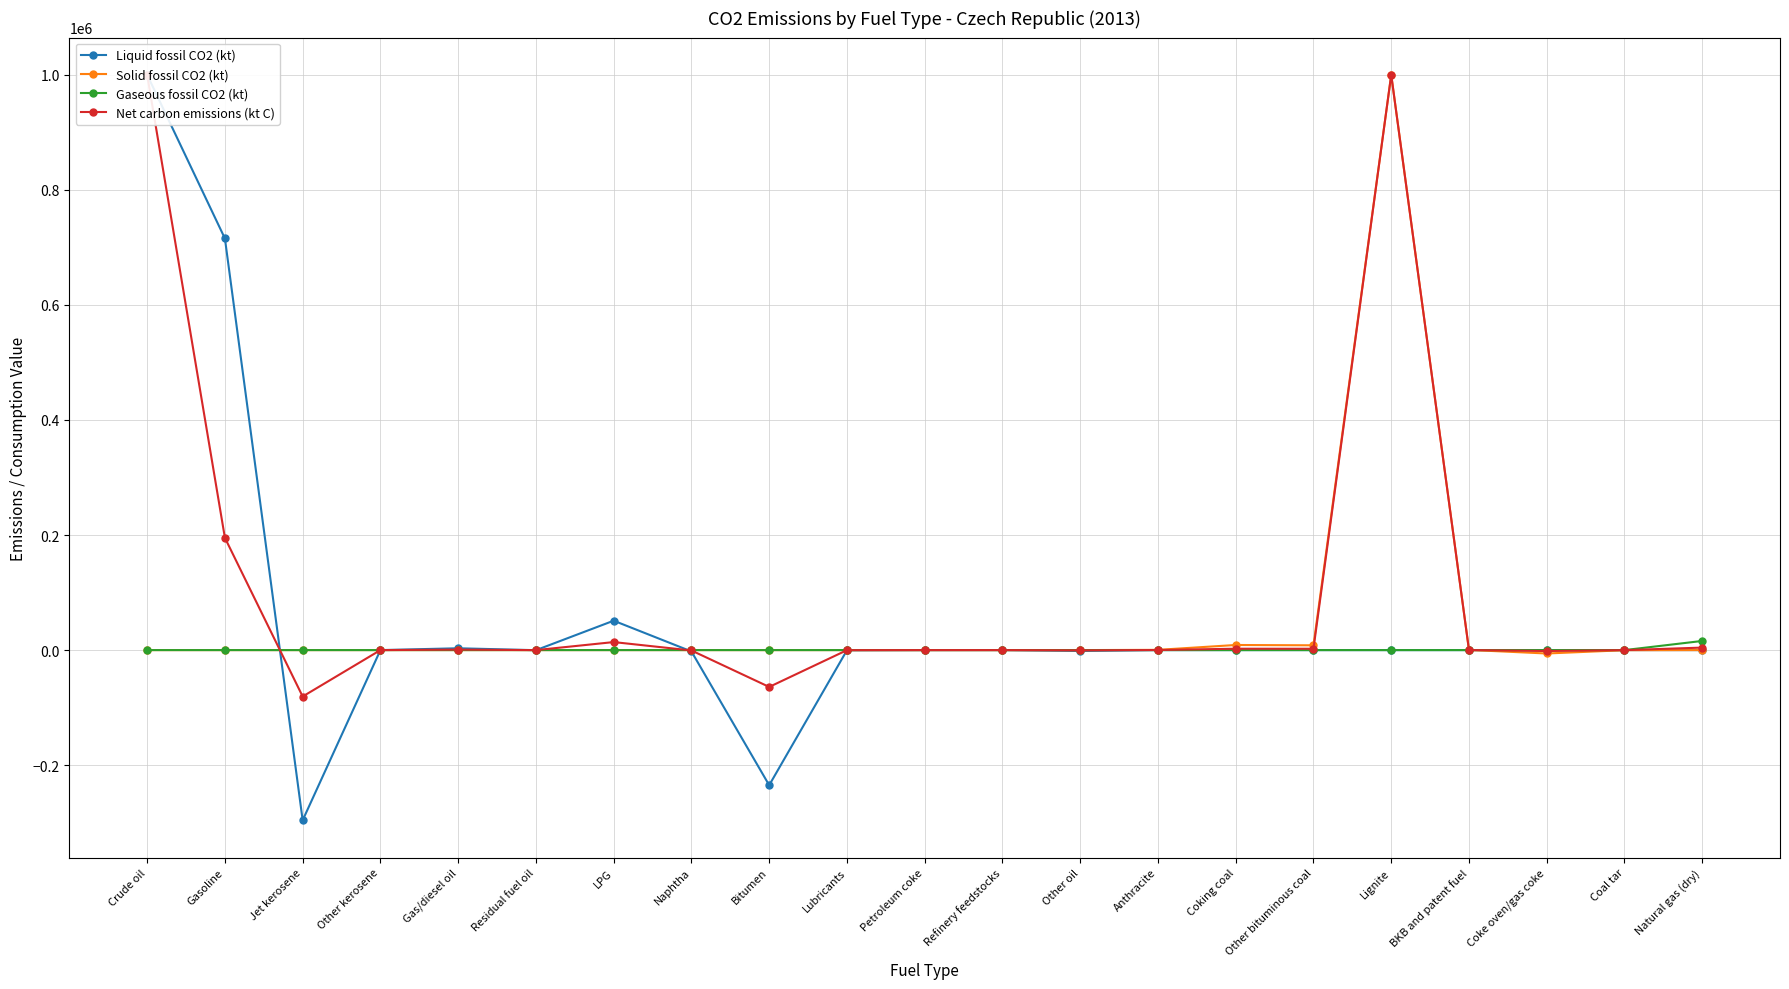

How many intersections are there between Solid fossil CO2 (kt) and Liquid fossil CO2 (kt)?

7